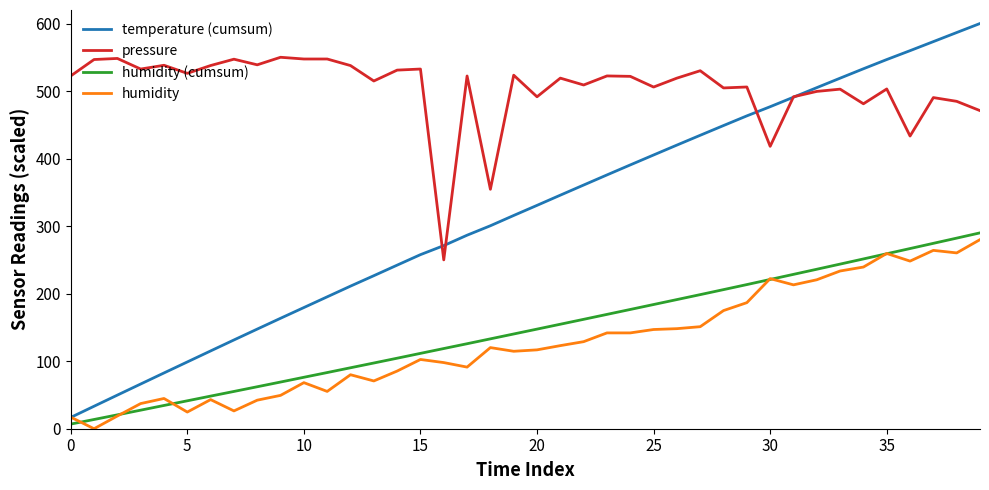

Which series has the largest range (max minus min)?

temperature (cumsum)